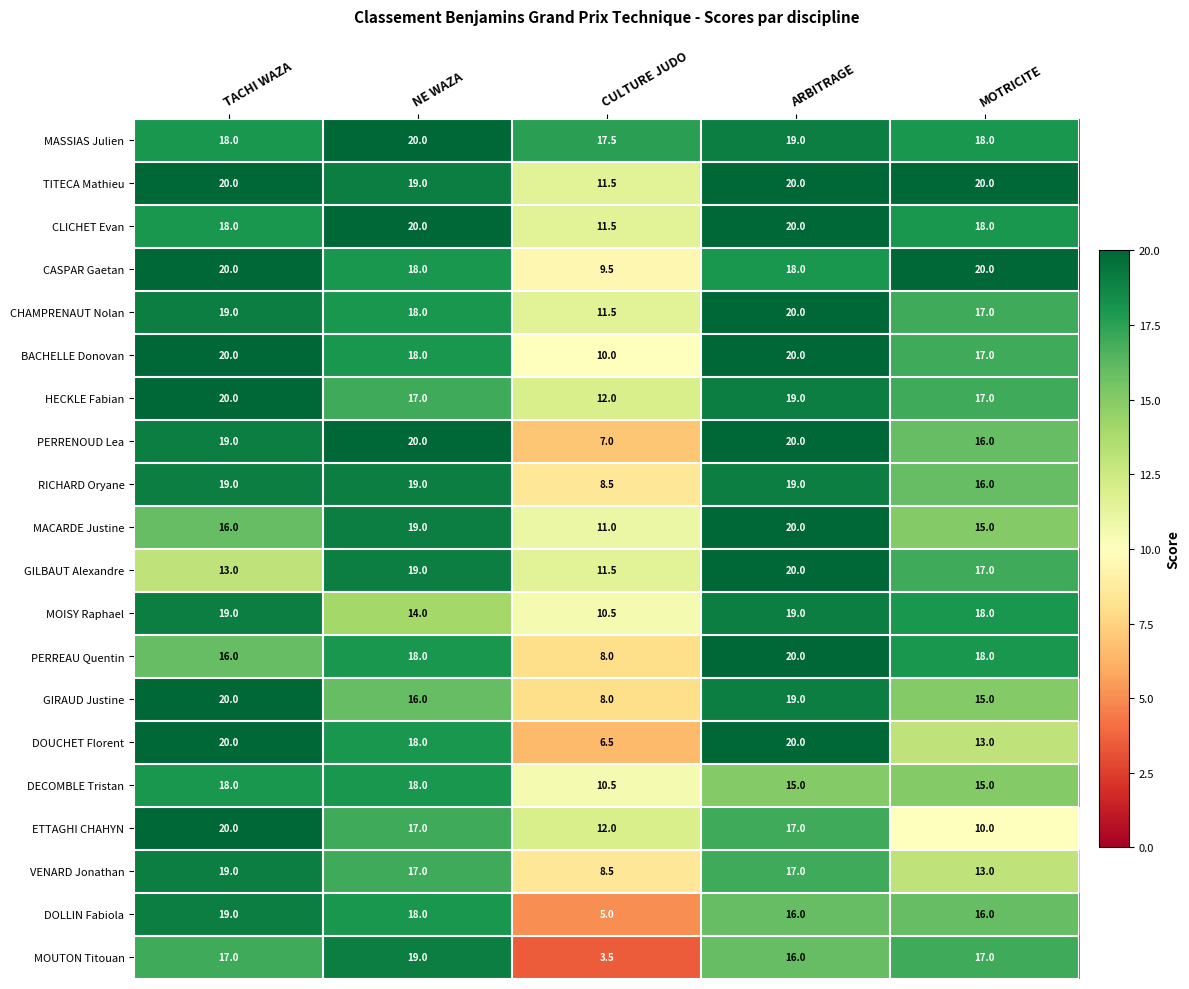

What value does the CHAMPRENAUT Nolan series have at CULTURE JUDO?

11.5